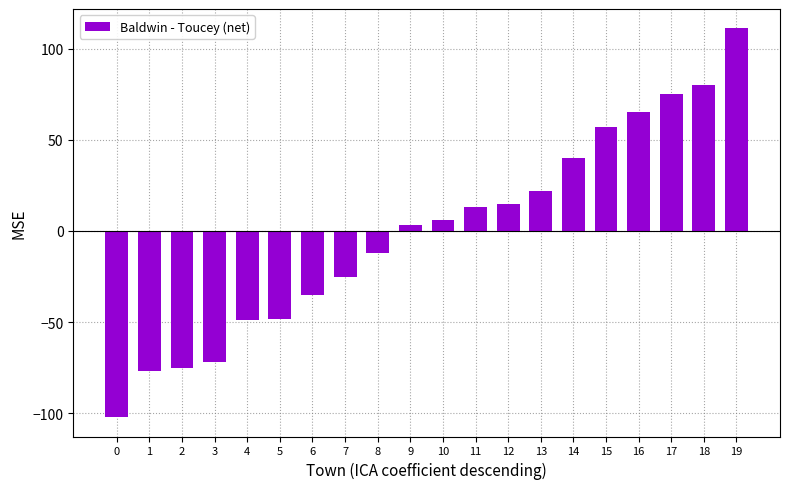

What is the maximum value shown in the chart?

111